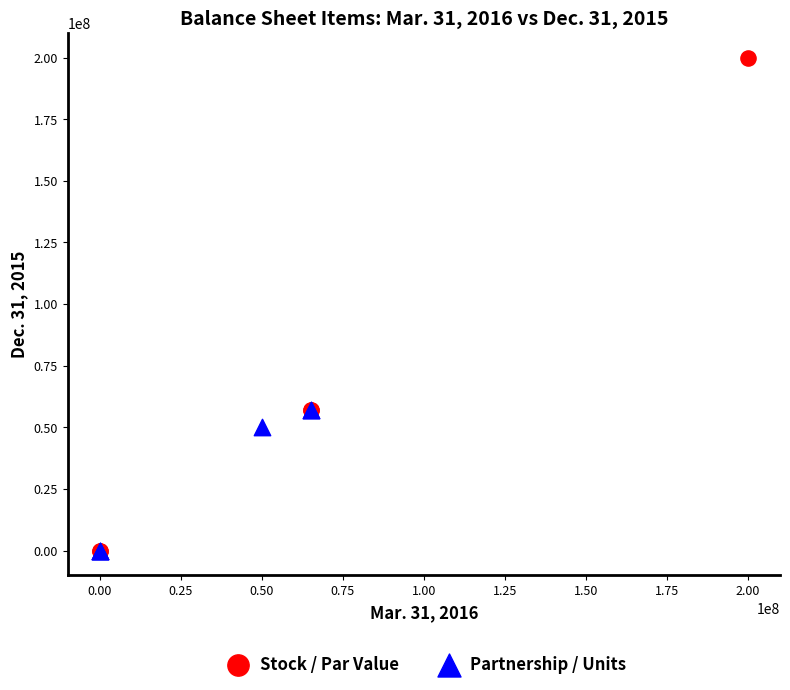

Which series has the widest spread of Y values?

Stock / Par Value